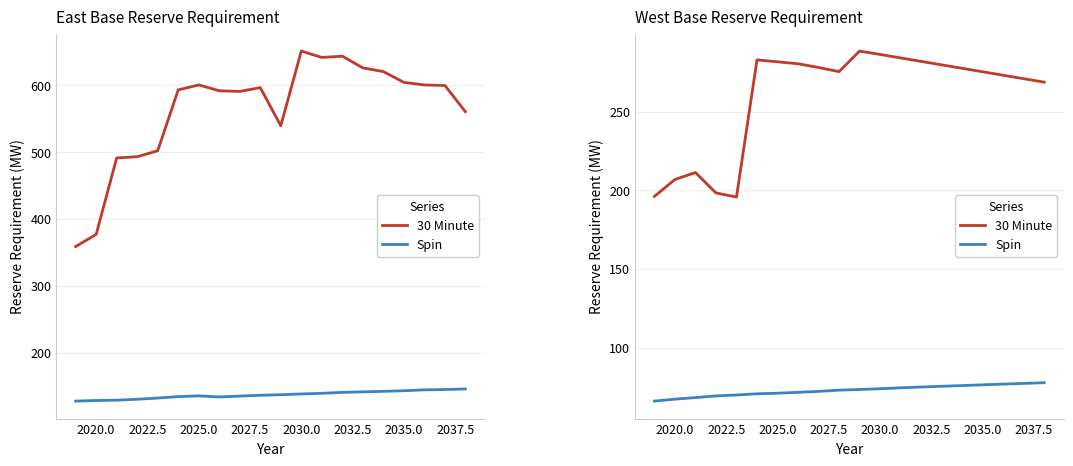

True or false: Spin and 30 Minute intersect in this chart.

False